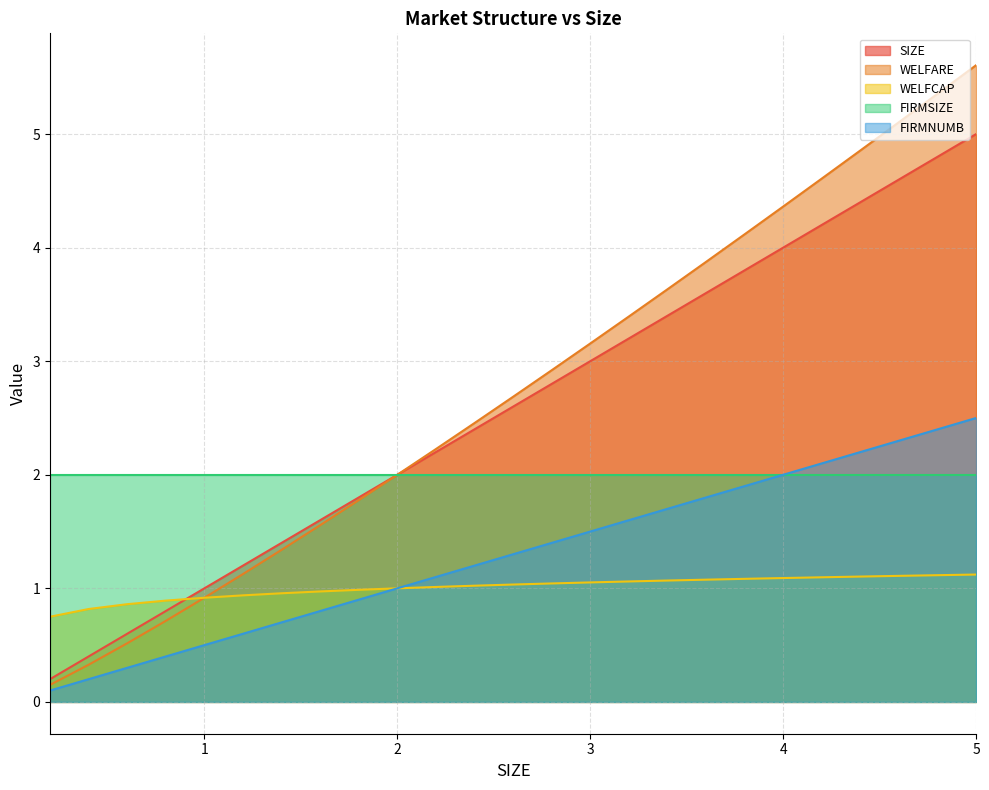

True or false: WELFARE has more than 2 interior local peaks.

False